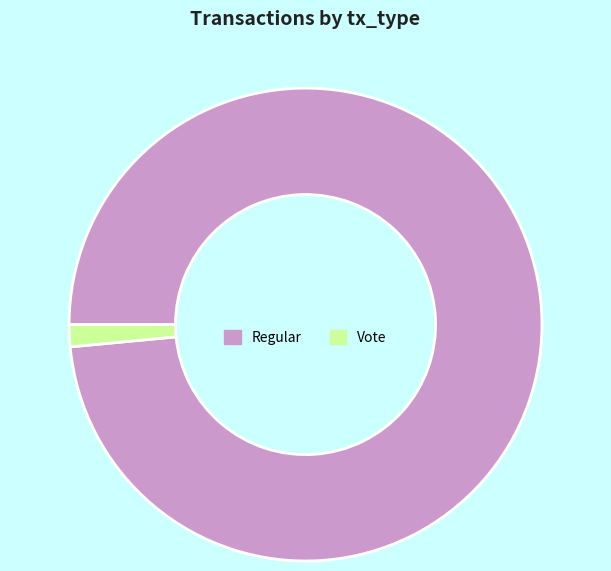

Is the sum of Regular and Vote greater than half?

Yes